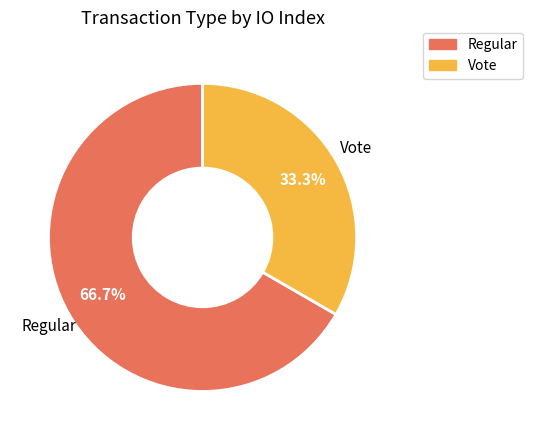

Does any single category account for the majority?

Yes